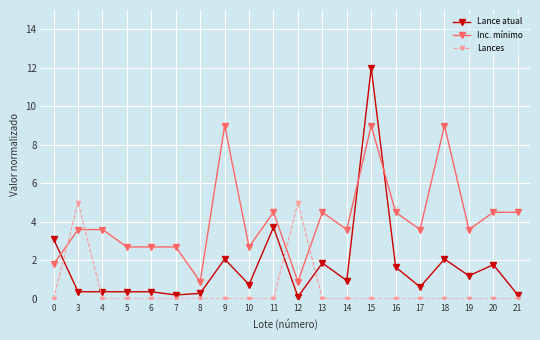

List the series in order of their peak value, lowest first.

Lances, Inc. mínimo, Lance atual